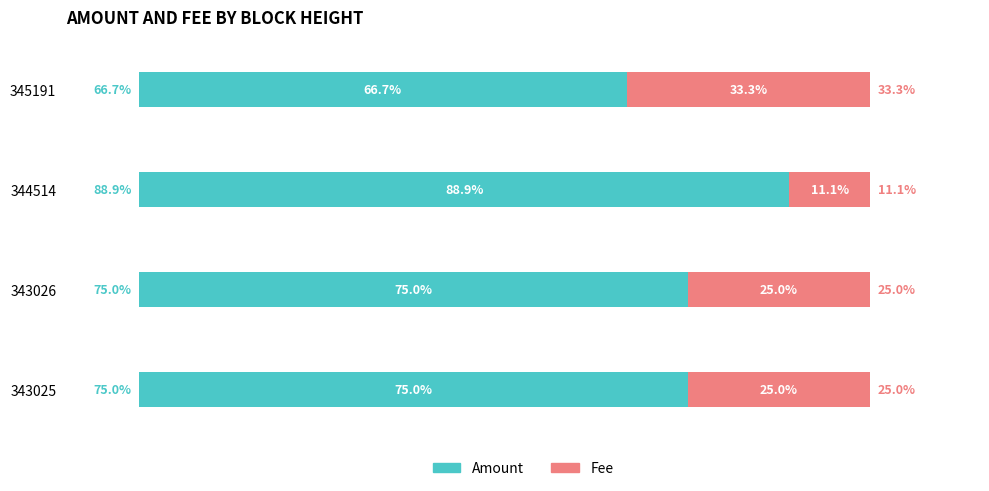

What is the average value of the Fee series?

23.6